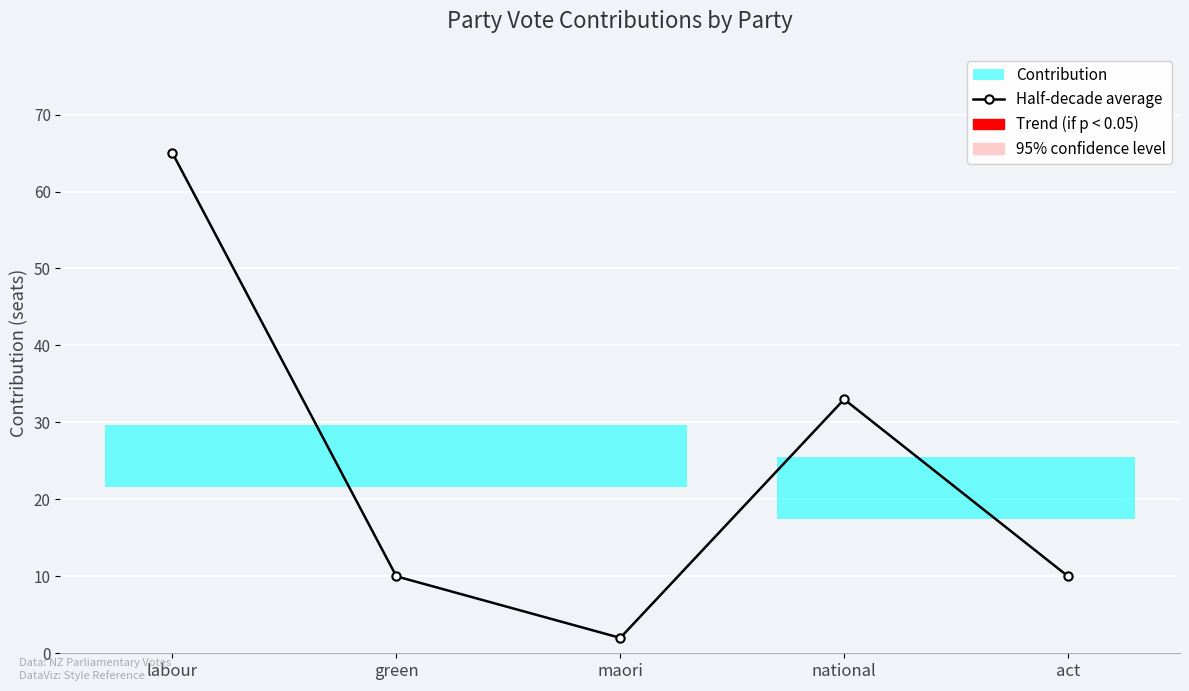

What is the label of the 2nd point from the right?

national